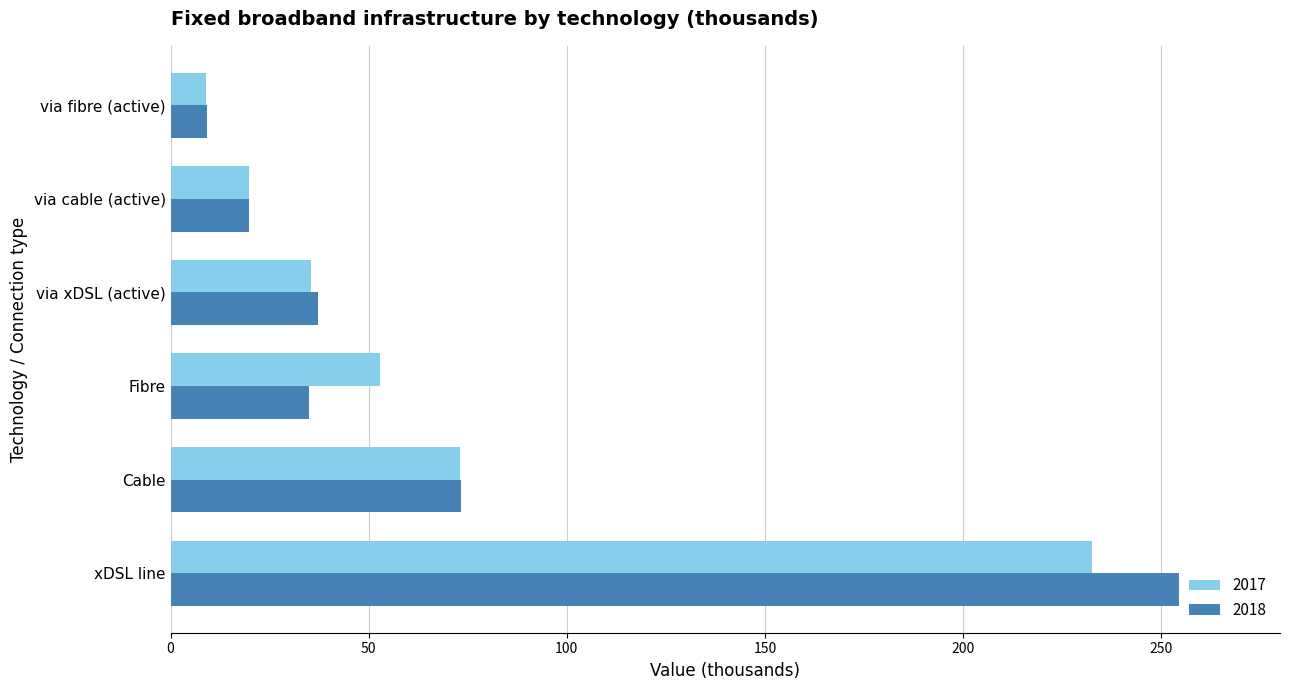

Is it true that 2018 equals 106.7 at Cable?

False